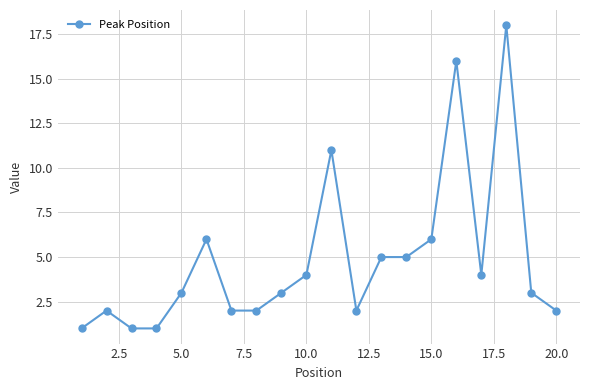

True or false: there are more than 2 points higher than both neighbors.

True